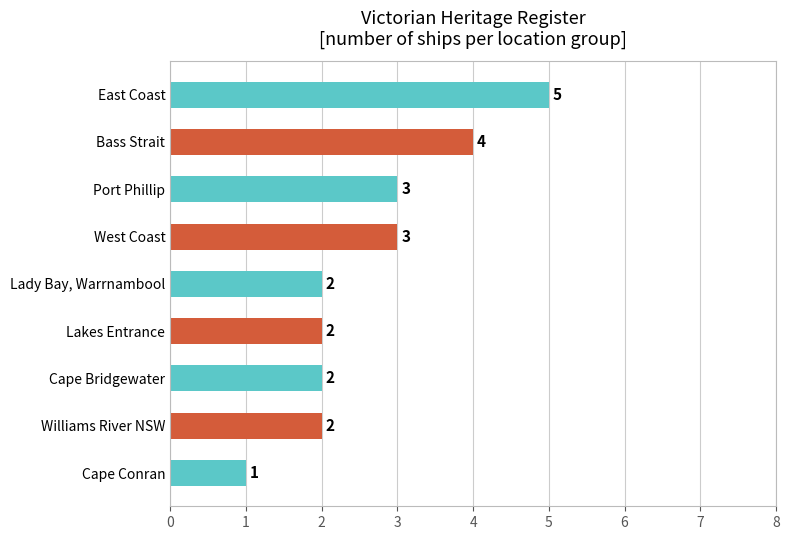

How many values are below 2?

1